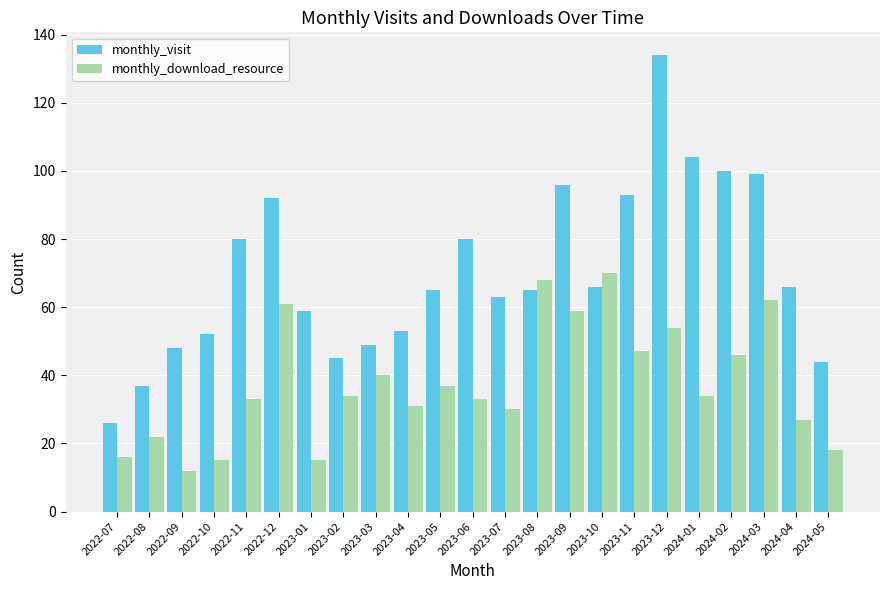

What is the label of the 18th bar from the left?

2023-12